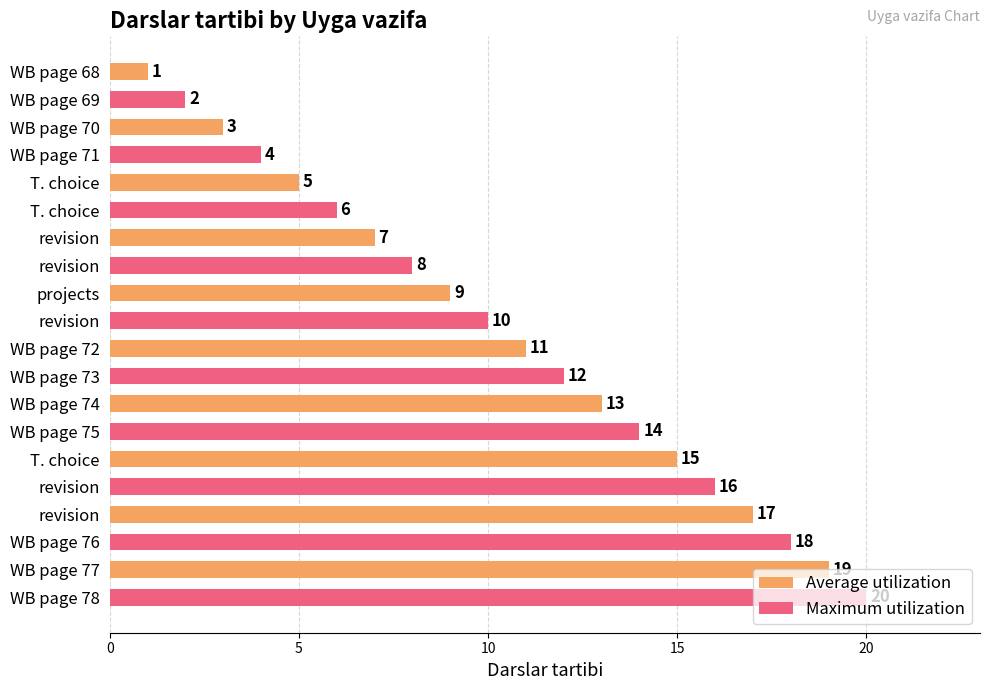

What is the minimum value for Maximum utilization?

2